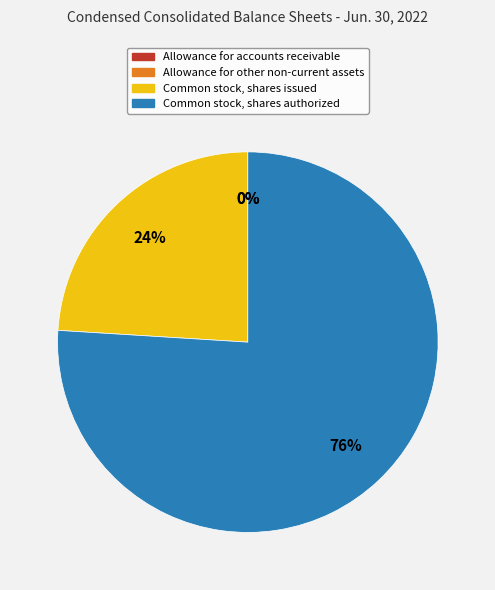

To the nearest percent, what is the difference between the largest and smallest slice percentages?

76%